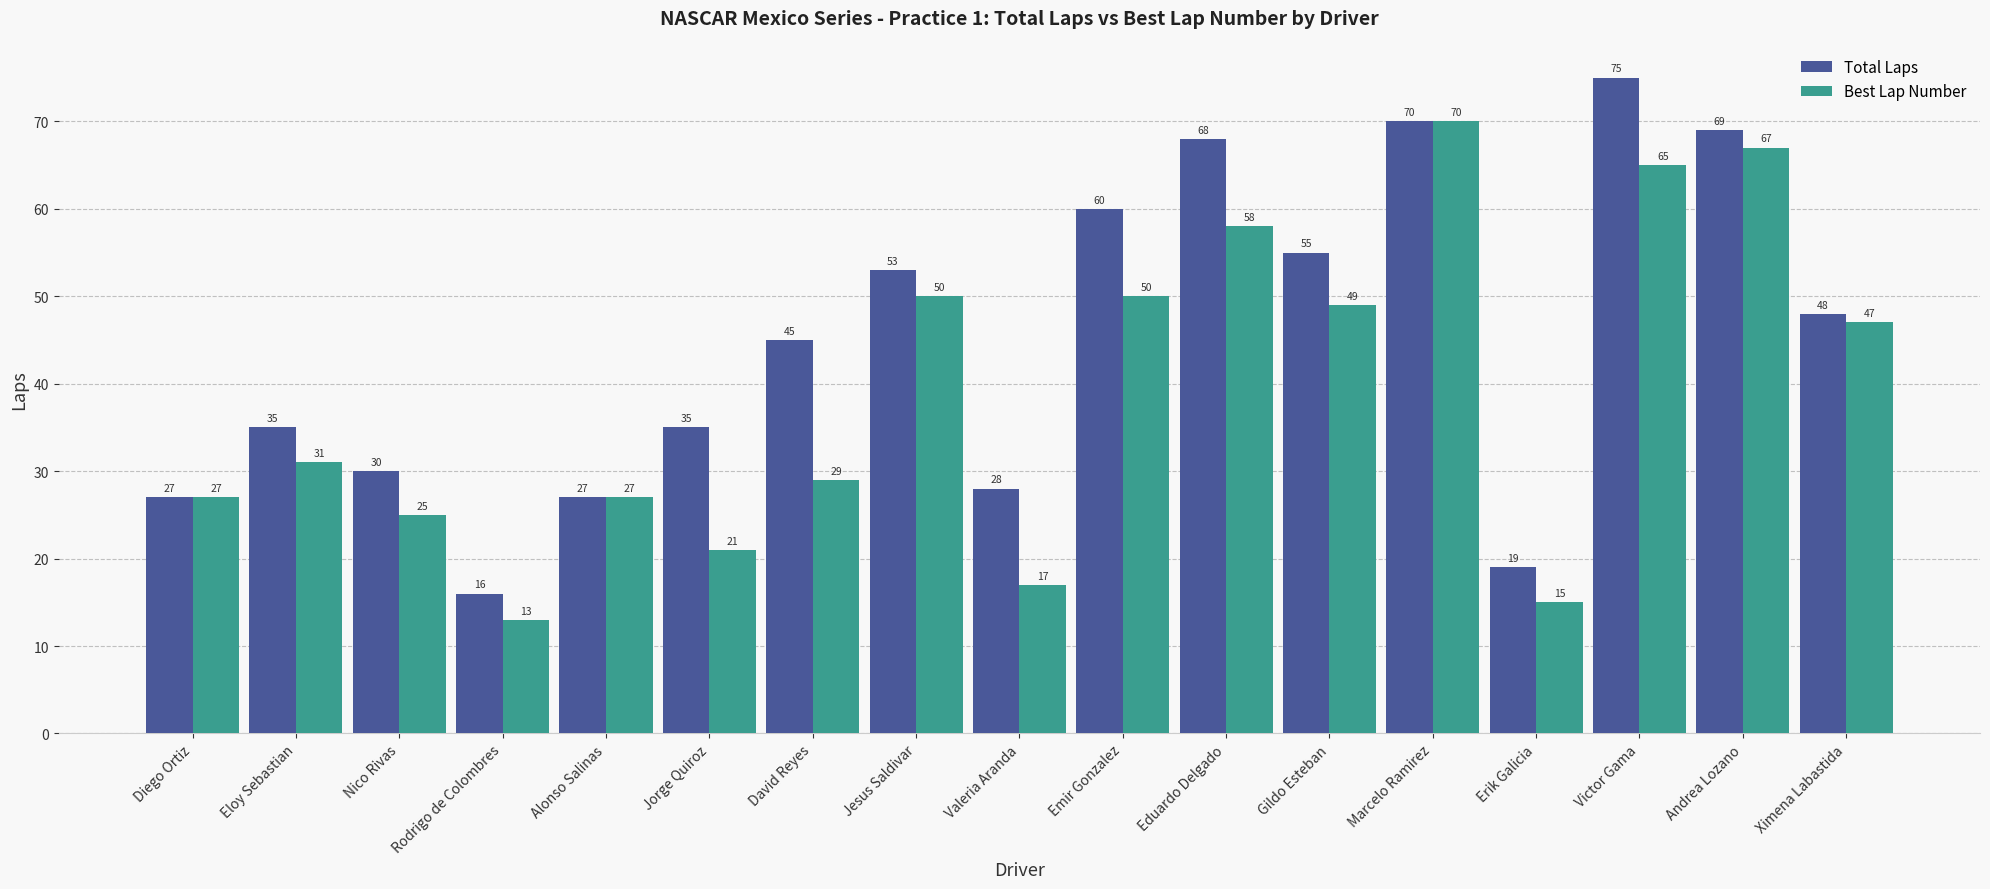

What is the sum of all Best Lap Number values?

661